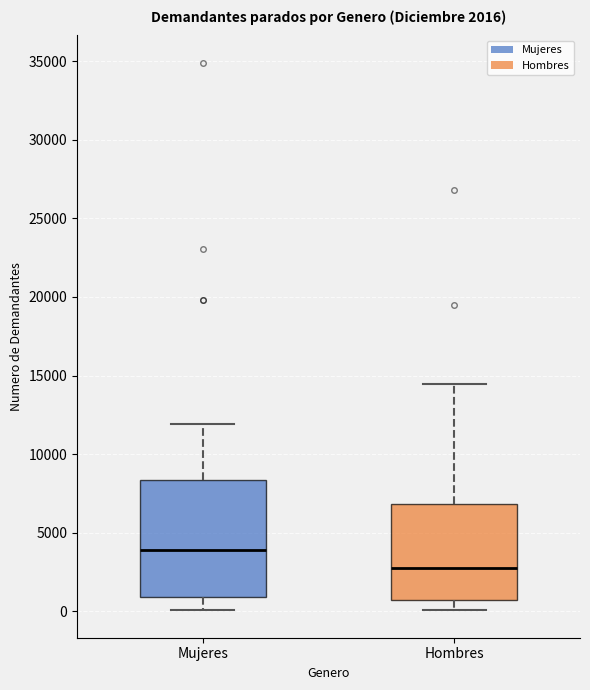

Which box's median line is the highest?

Mujeres